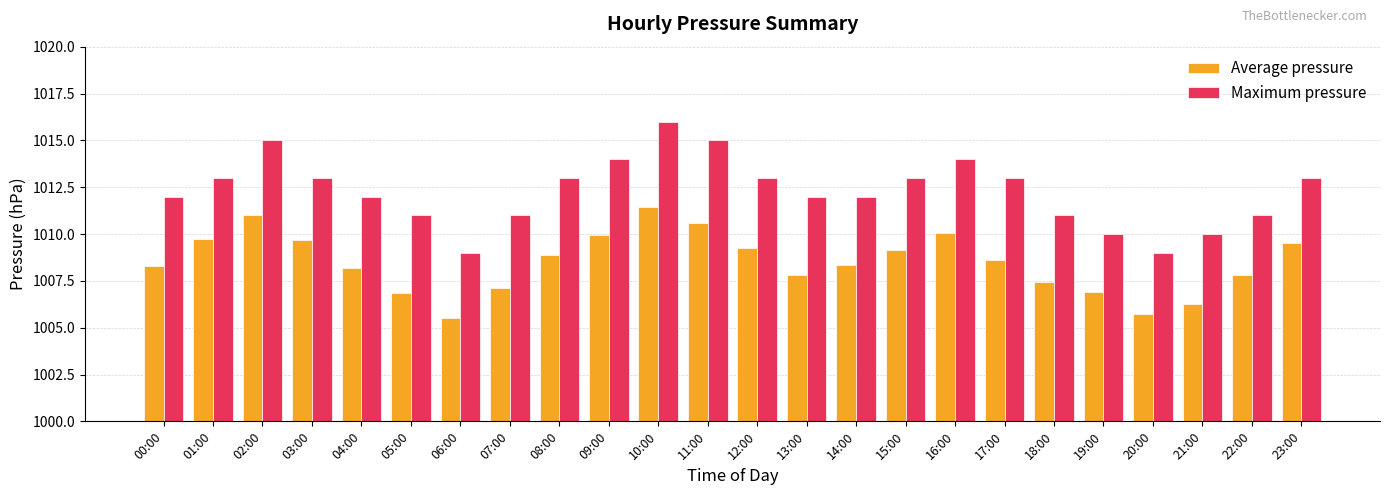

Is the value of Maximum pressure at 09:00 greater than the value of Average pressure at 04:00?

Yes